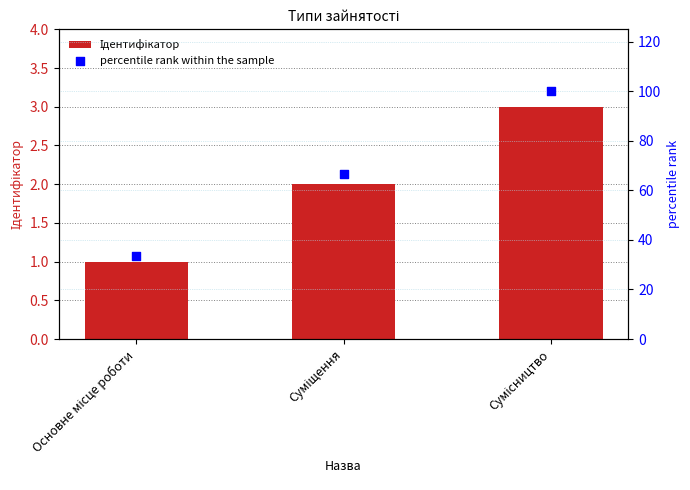

What are all the series names shown in the legend?

Ідентифікатор, percentile rank within the sample